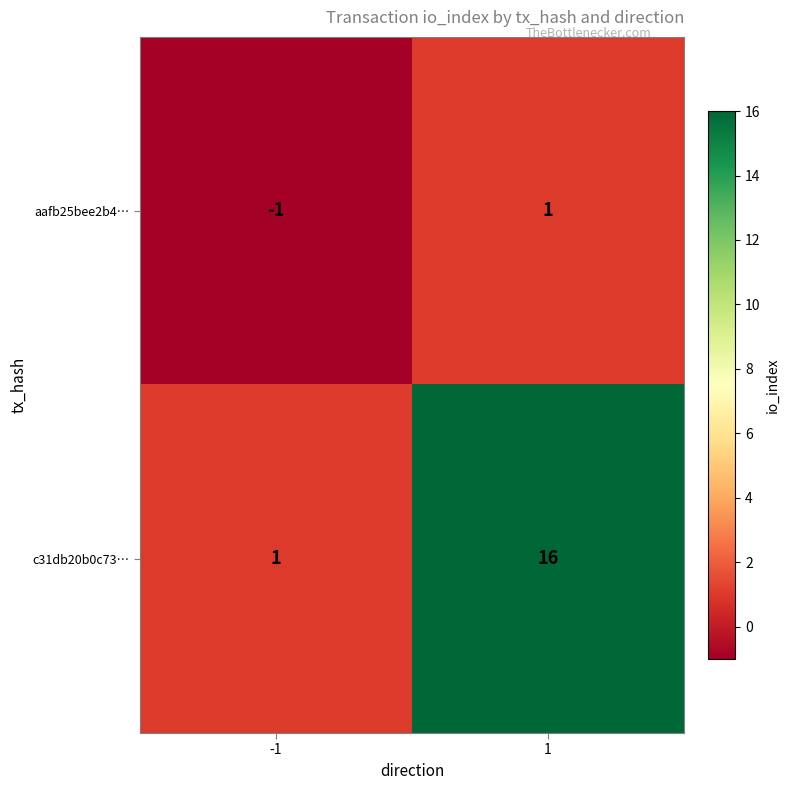

Rank the series at -1 from highest to lowest value.

c31db20b0c73…, aafb25bee2b4…